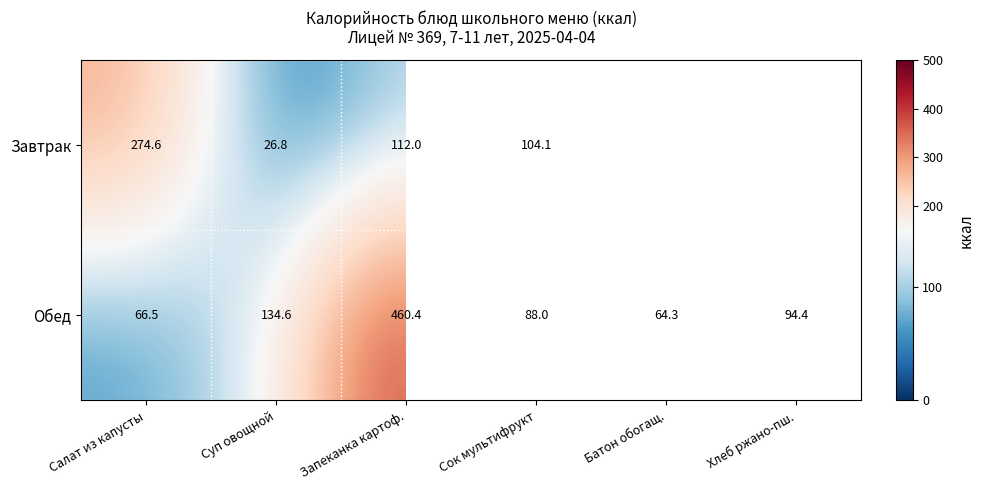

At which category is the sum across all series the highest?

Запеканка картоф.